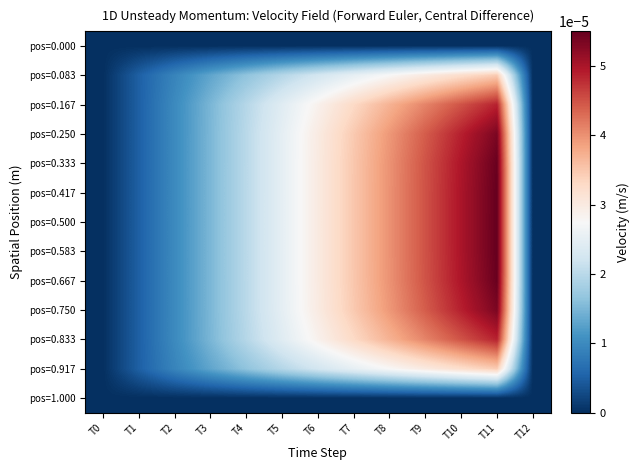

Between T0 and T4, which is larger?

T0